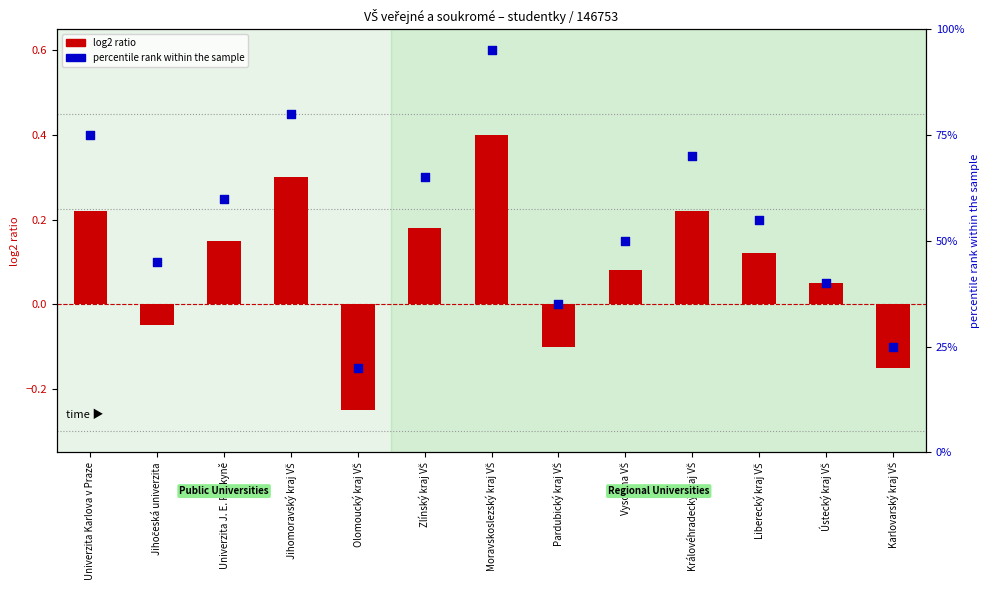

Which series reaches the maximum Y coordinate?

percentile rank within the sample